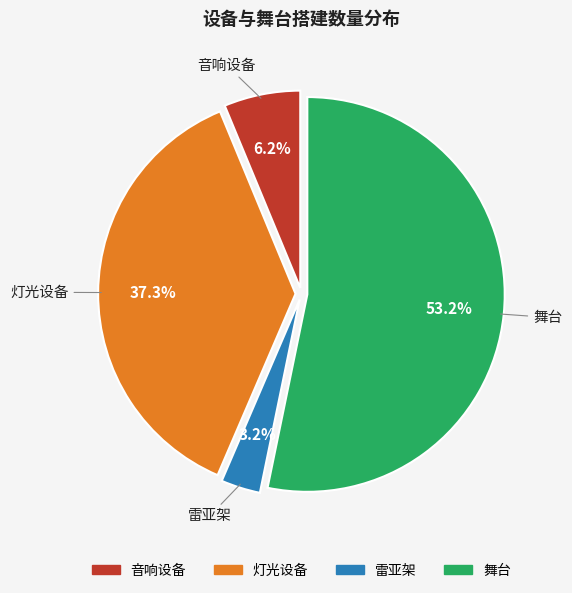

Is there a majority slice in this chart?

Yes